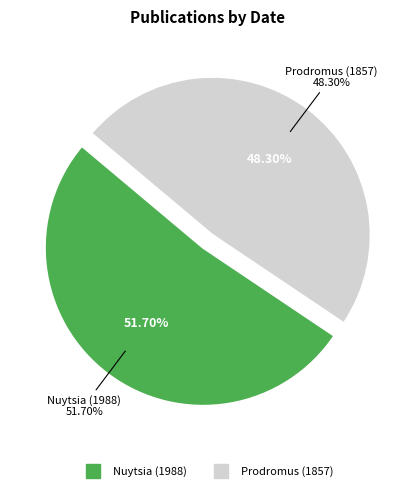

To the nearest percent, what is the average slice percentage?

50%